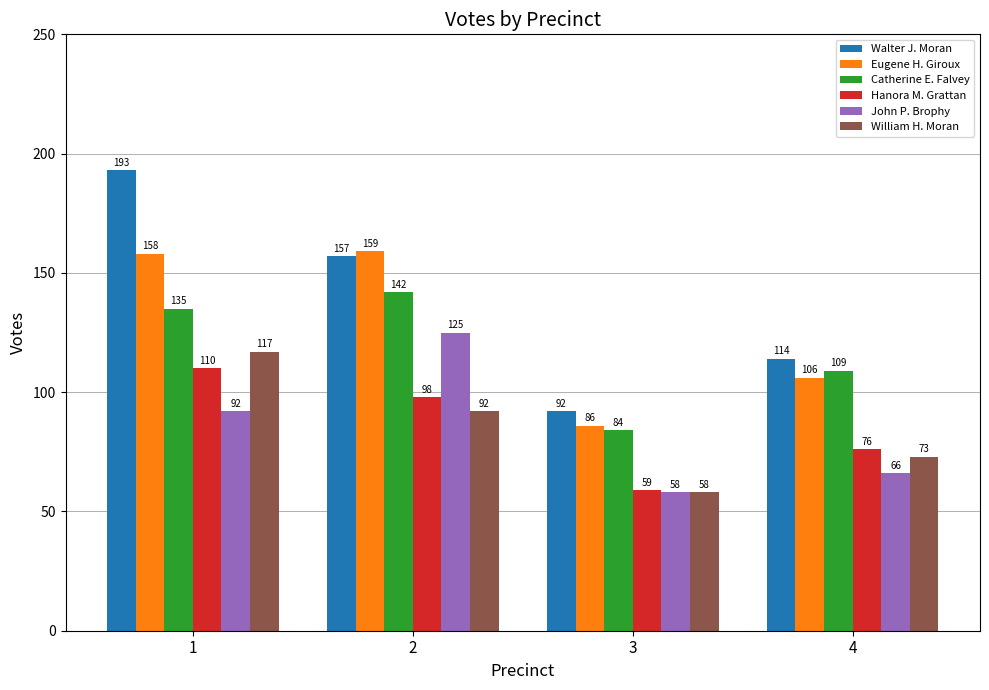

Reading left to right, list all the values displayed in this chart.

Walter J. Moran: 1=193	2=157	3=92	4=114
Eugene H. Giroux: 1=158	2=159	3=86	4=106
Catherine E. Falvey: 1=135	2=142	3=84	4=109
Hanora M. Grattan: 1=110	2=98	3=59	4=76
John P. Brophy: 1=92	2=125	3=58	4=66
William H. Moran: 1=117	2=92	3=58	4=73